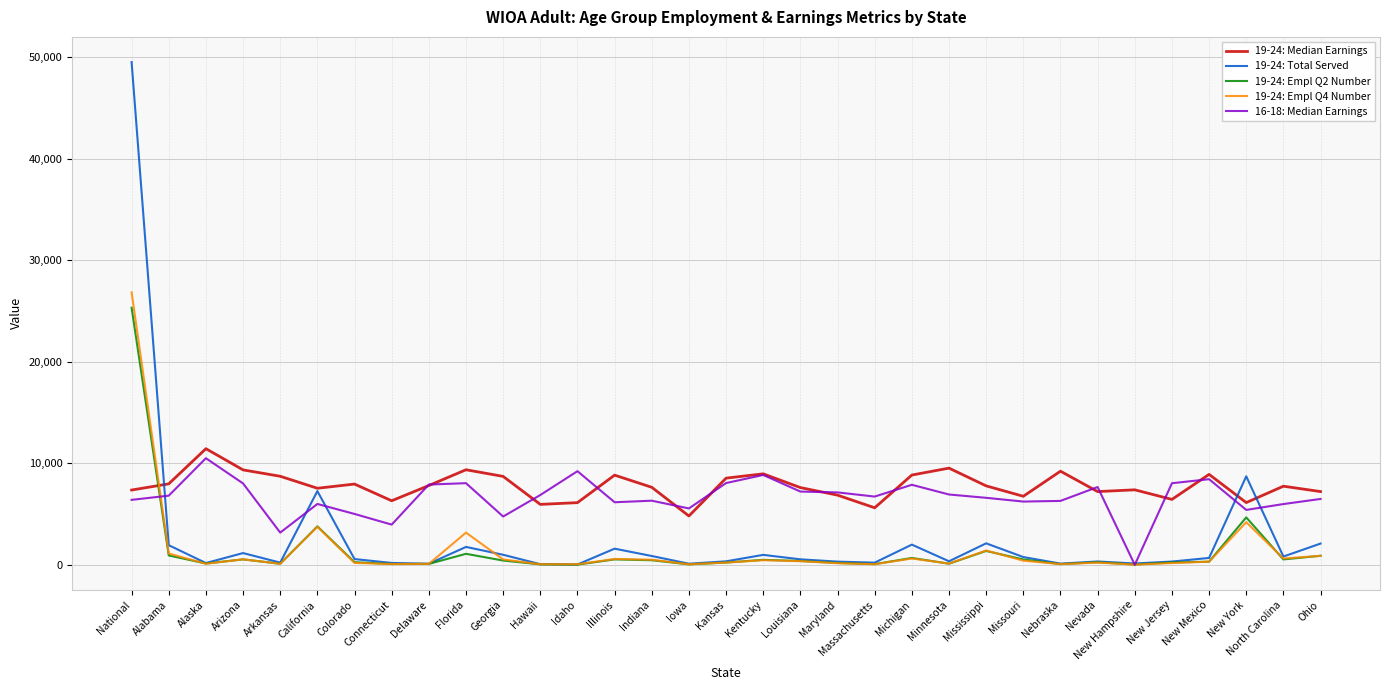

Which series has the widest spread of values?

19-24: Total Served